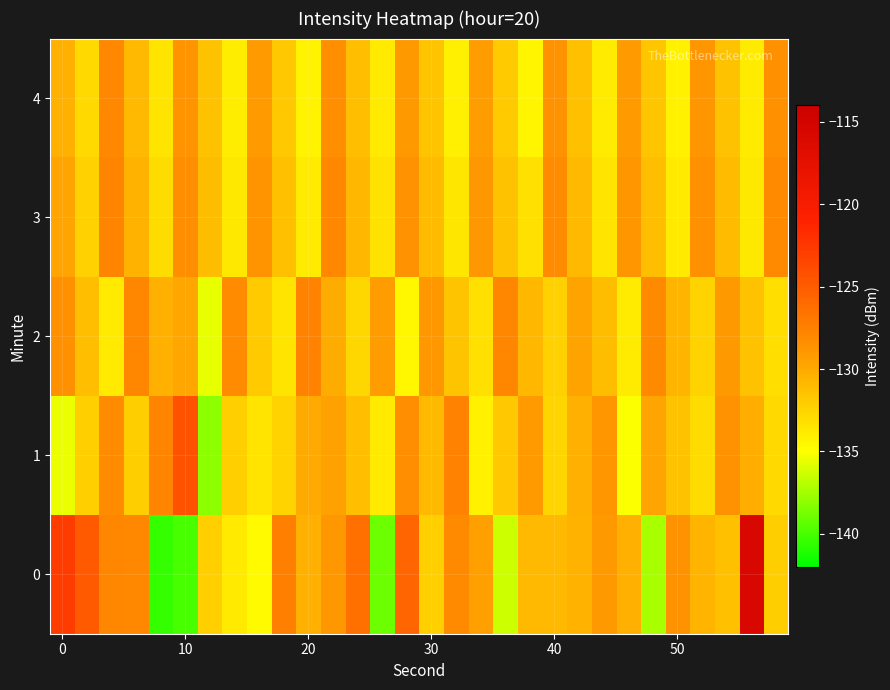

At which category is the sum across all series the highest?

28